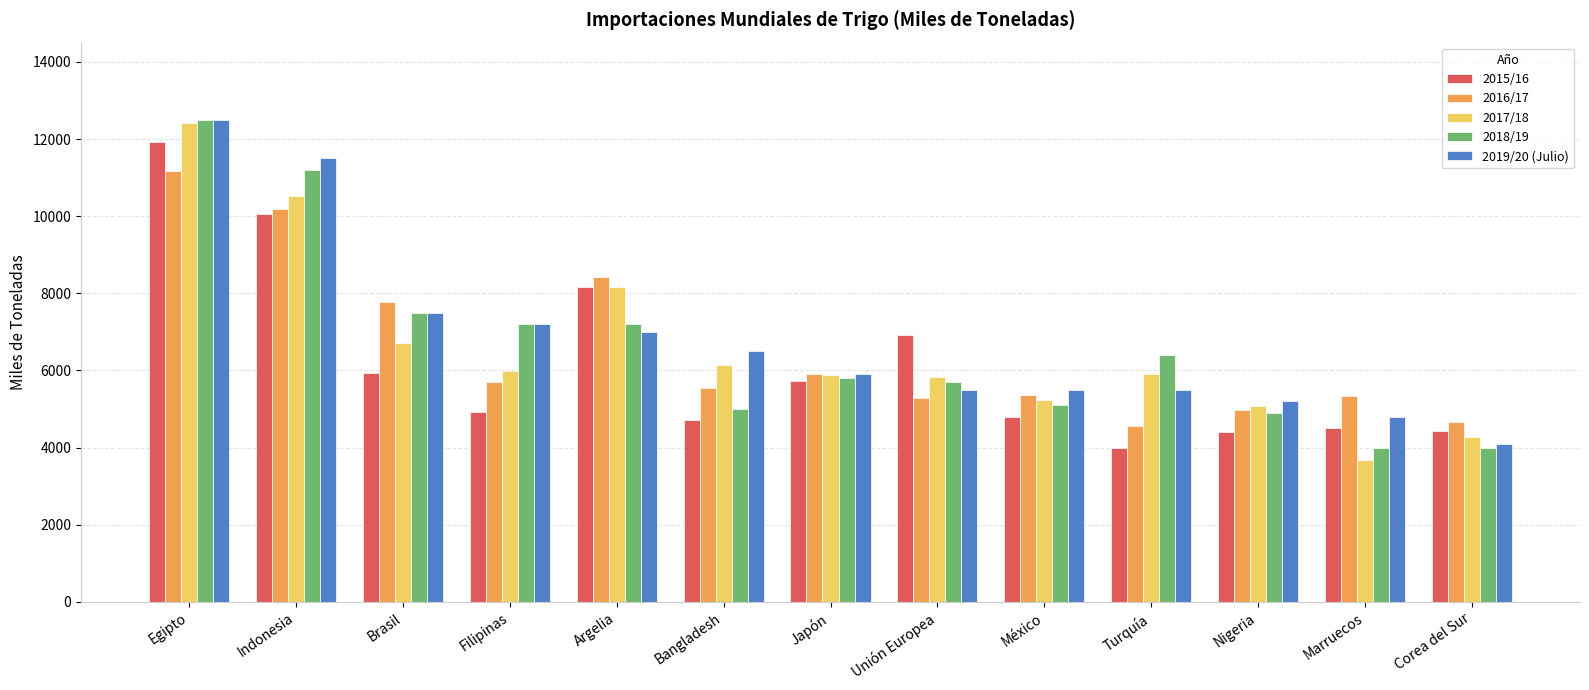

Which series has the largest range (max minus min)?

2017/18